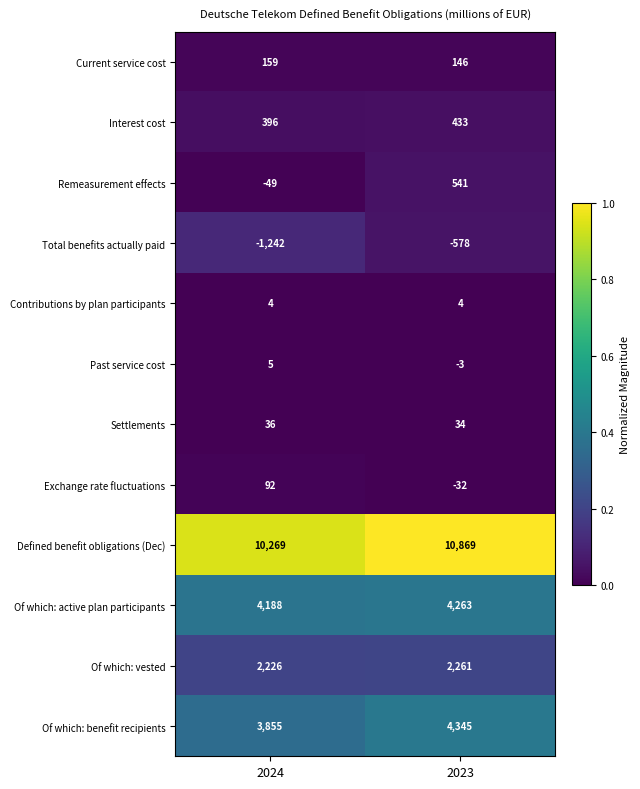

Reading right to left, what are all the values shown in this chart?

Current service cost: 146	159
Interest cost: 433	396
Remeasurement effects: 541	-49
Total benefits actually paid: -578	-1242
Contributions by plan participants: 4	4
Past service cost: -3	5
Settlements: 34	36
Exchange rate fluctuations: -32	92
Defined benefit obligations (Dec): 10869	10269
Of which: active plan participants: 4263	4188
Of which: vested: 2261	2226
Of which: benefit recipients: 4345	3855